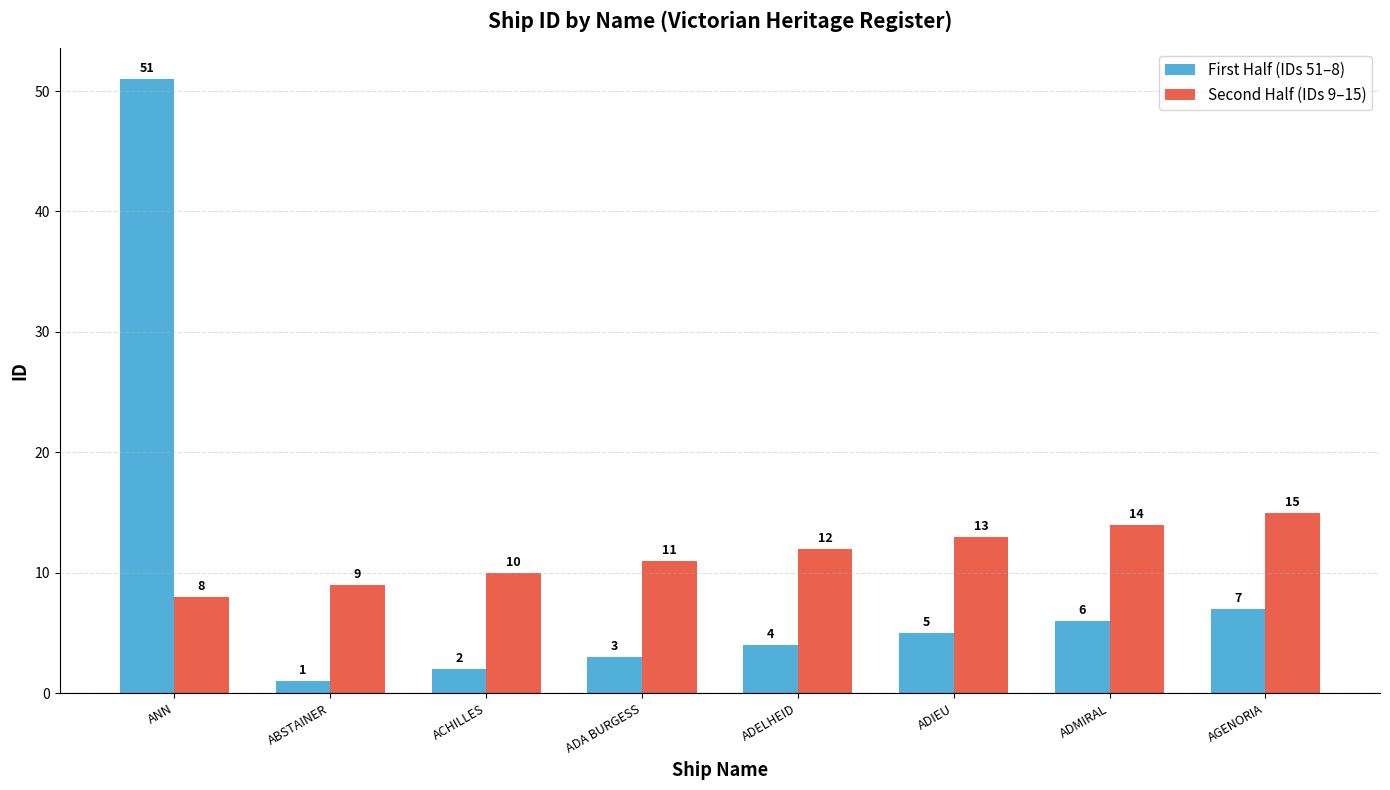

Reading left to right, list all the values displayed in this chart.

First Half (IDs 51–8): ANN=51	ABSTAINER=1	ACHILLES=2	ADA BURGESS=3	ADELHEID=4	ADIEU=5	ADMIRAL=6	AGENORIA=7
Second Half (IDs 9–15): ANN=8	ABSTAINER=9	ACHILLES=10	ADA BURGESS=11	ADELHEID=12	ADIEU=13	ADMIRAL=14	AGENORIA=15